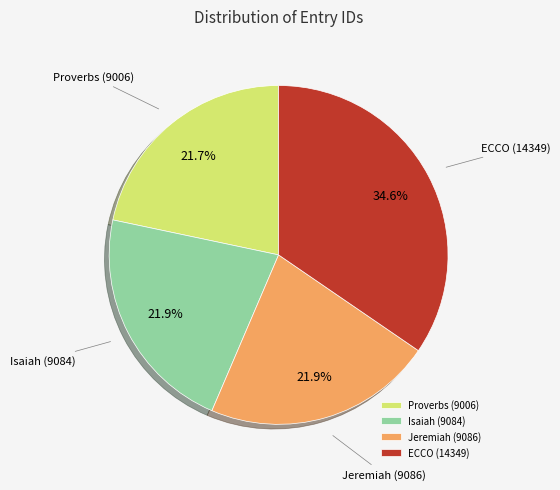

To the nearest percent, what is the average slice percentage?

25%